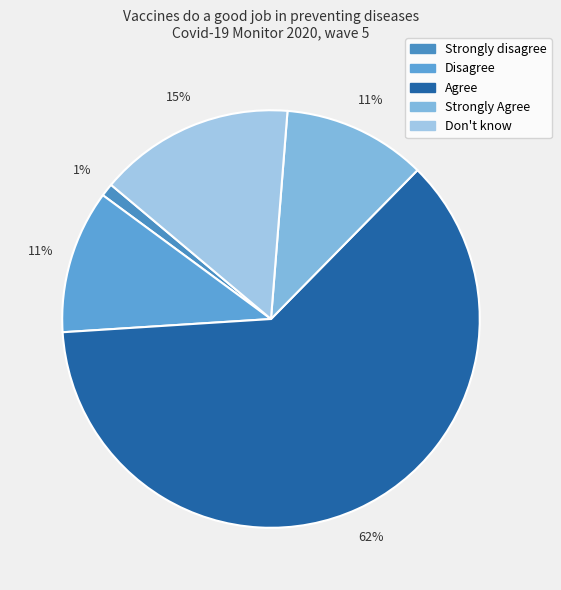

To the nearest percent, what is the average slice percentage?

20%